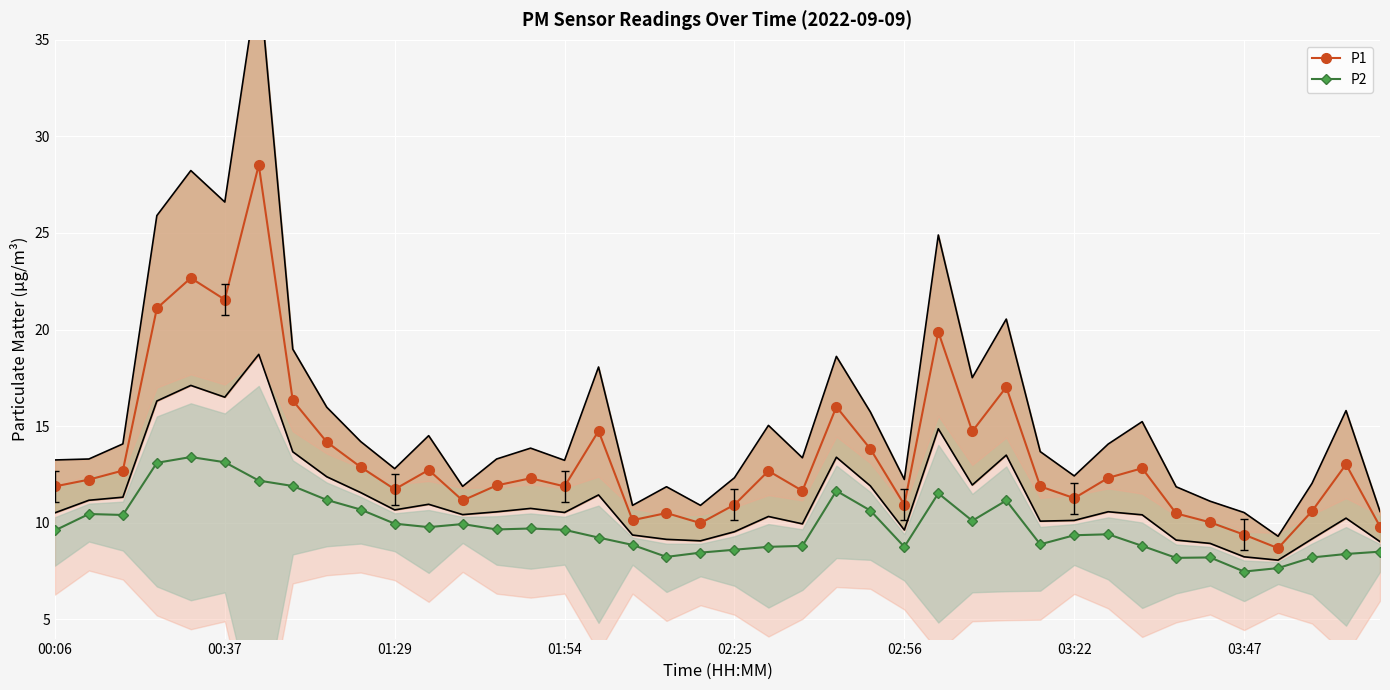

What is the sum of all P1 values?

539.0